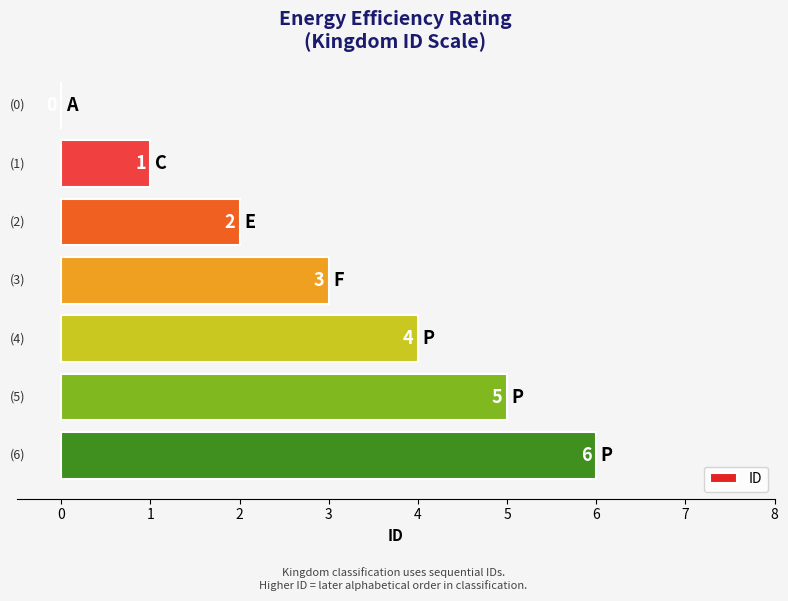

What is the greatest value displayed?

6